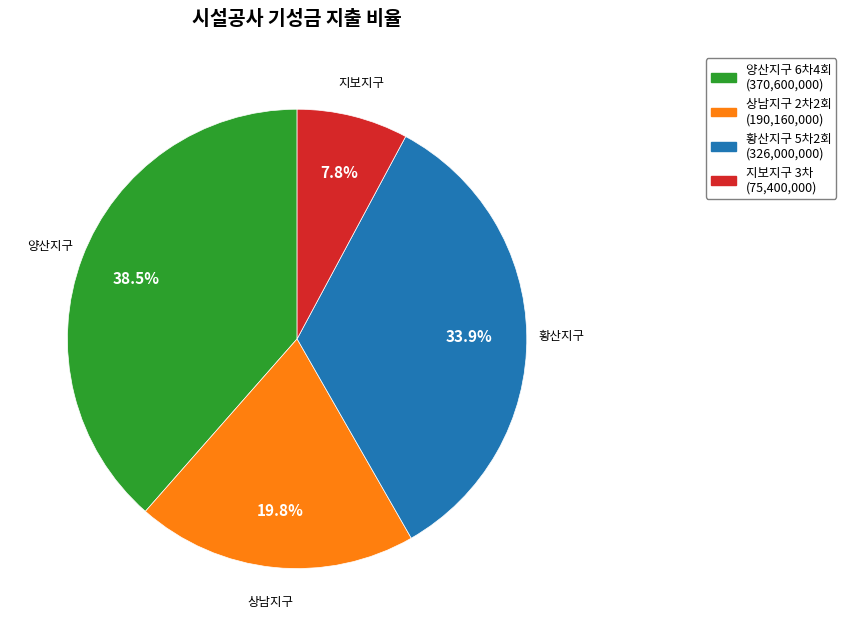

Does any single category account for the majority?

No